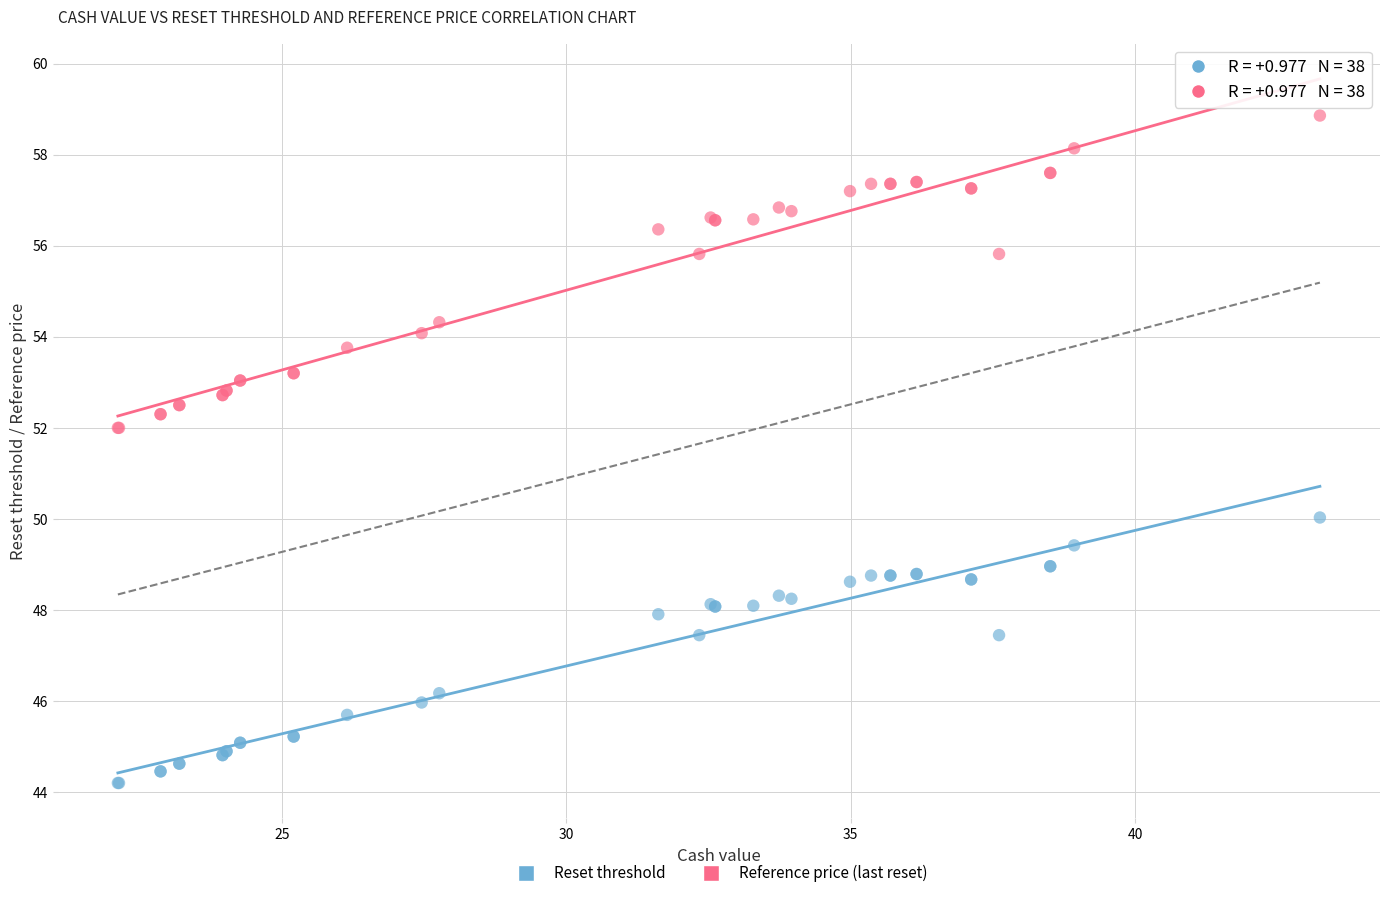

What is the X range (max minus min) for the scatter plot?

21.1